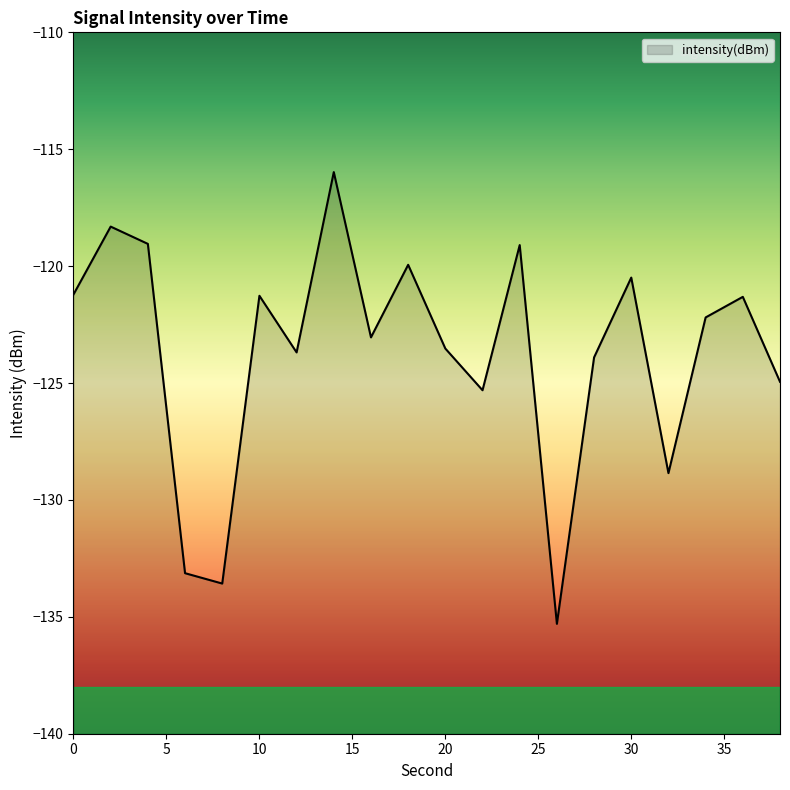

At which label is the value closest to -125?

38